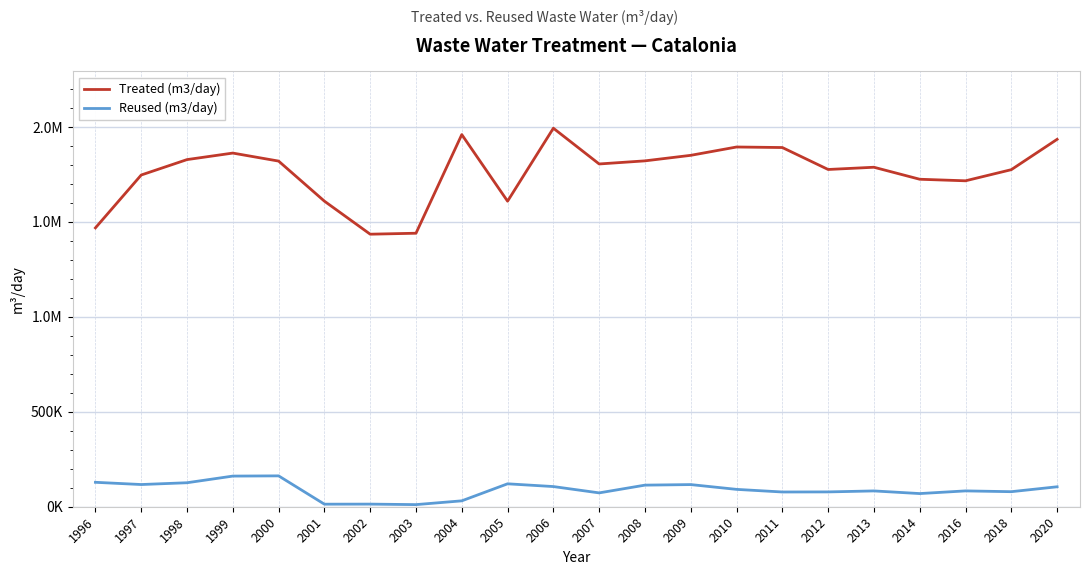

Does the chart have visible grid lines?

Yes